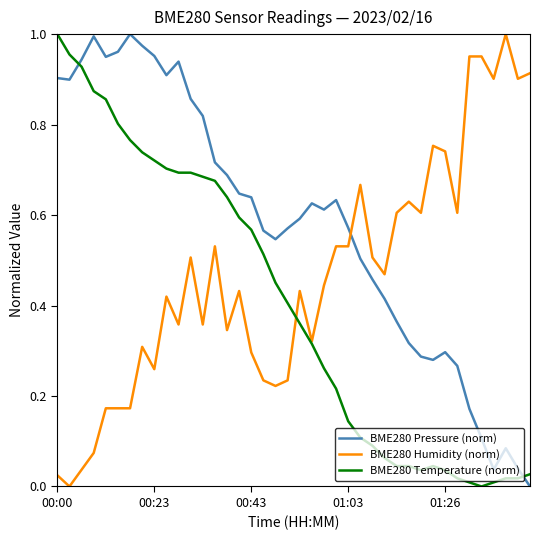

How many lines are shown in the chart?

3